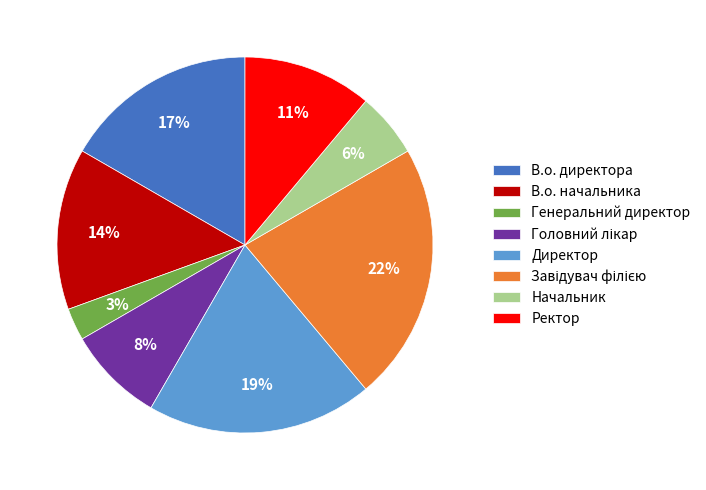

Combined, do В.о. начальника and Генеральний директор account for over 50%?

No